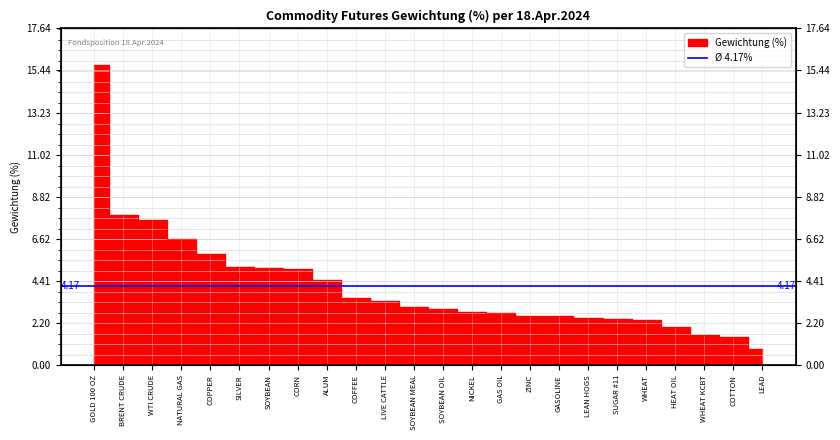

Reading left to right, transcribe all the data shown in this chart.

GOLD 100 OZ=15.8	BRENT CRUDE=7.9	WTI CRUDE=7.6	NATURAL GAS=6.6	COPPER=5.8	SILVER=5.2	SOYBEAN=5.1	CORN=5.0	ALUM=4.5	COFFEE=3.5	LIVE CATTLE=3.3	SOYBEAN MEAL=3.0	SOYBEAN OIL=3.0	NICKEL=2.8	GAS OIL=2.7	ZINC=2.6	GASOLINE=2.6	LEAN HOGS=2.5	SUGAR #11=2.4	WHEAT=2.4	HEAT OIL=2.0	WHEAT KCBT=1.6	COTTON=1.5	LEAD=0.8